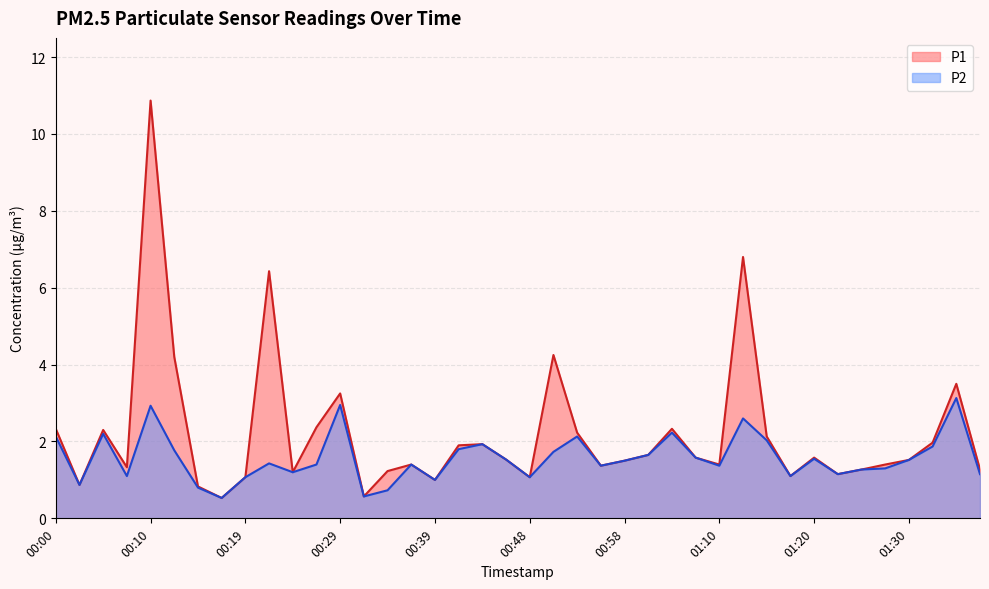

True or false: P2 and P1 intersect in this chart.

False